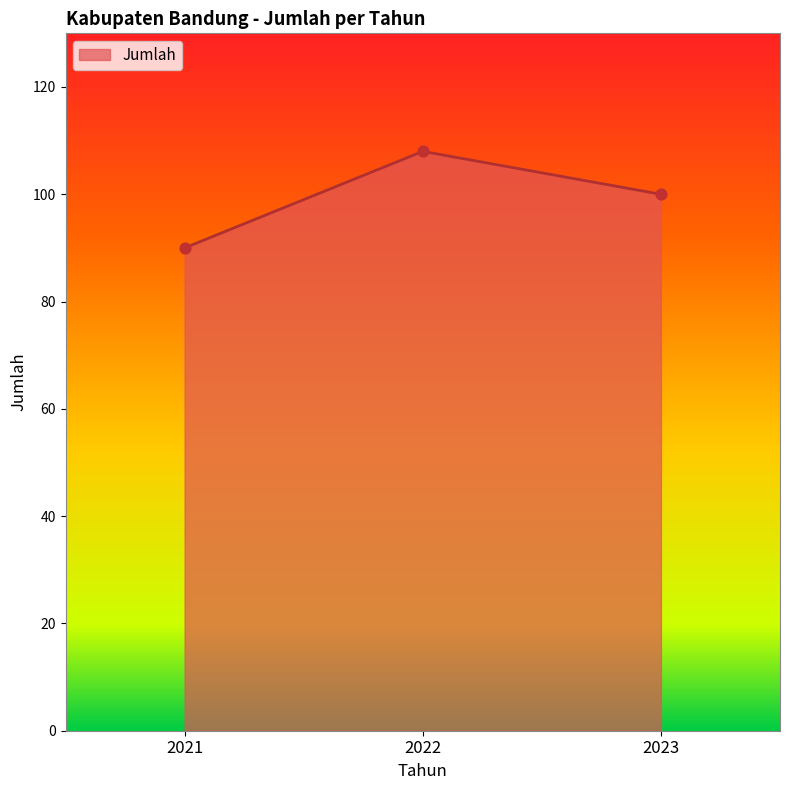

What is the change in value from 2022 to 2023?

-8